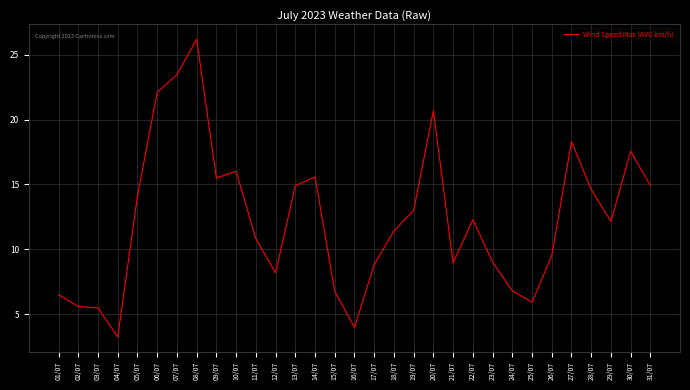

What position from the right is 09/07?

23